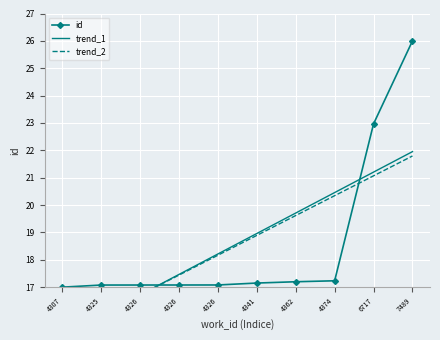

True or false: id and trend_1 cross at least once.

True